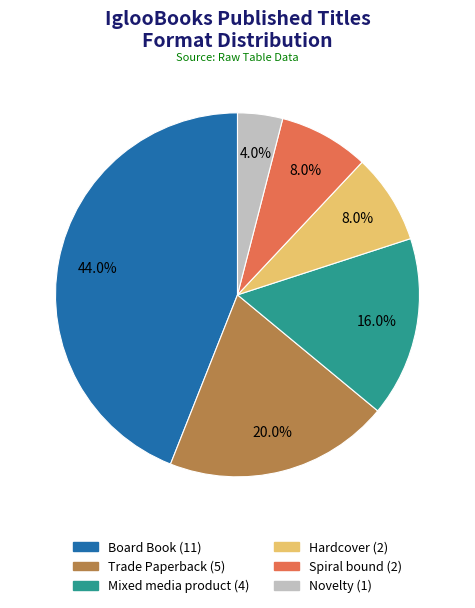

To the nearest percent, what is the combined percentage of Hardcover and Novelty?

12%